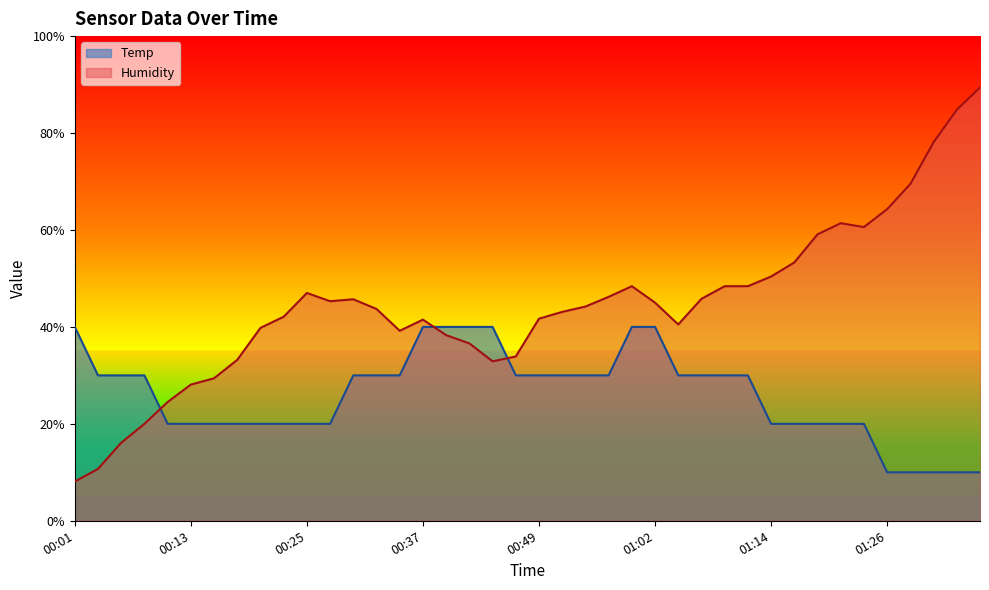

True or false: Temp has more than 1 interior local peaks.

False